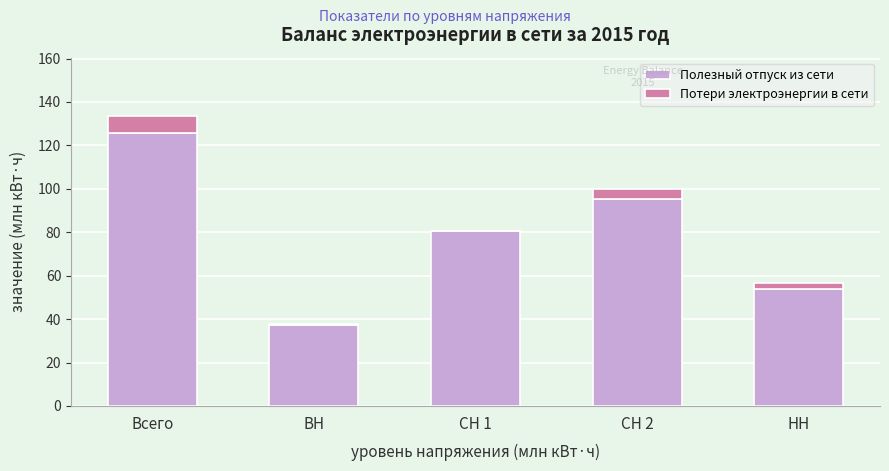

Reading left to right, list the values for the Полезный отпуск из сети series.

Всего=125.7	ВН=37.2	СН 1=80.5	СН 2=95.5	НН=53.8